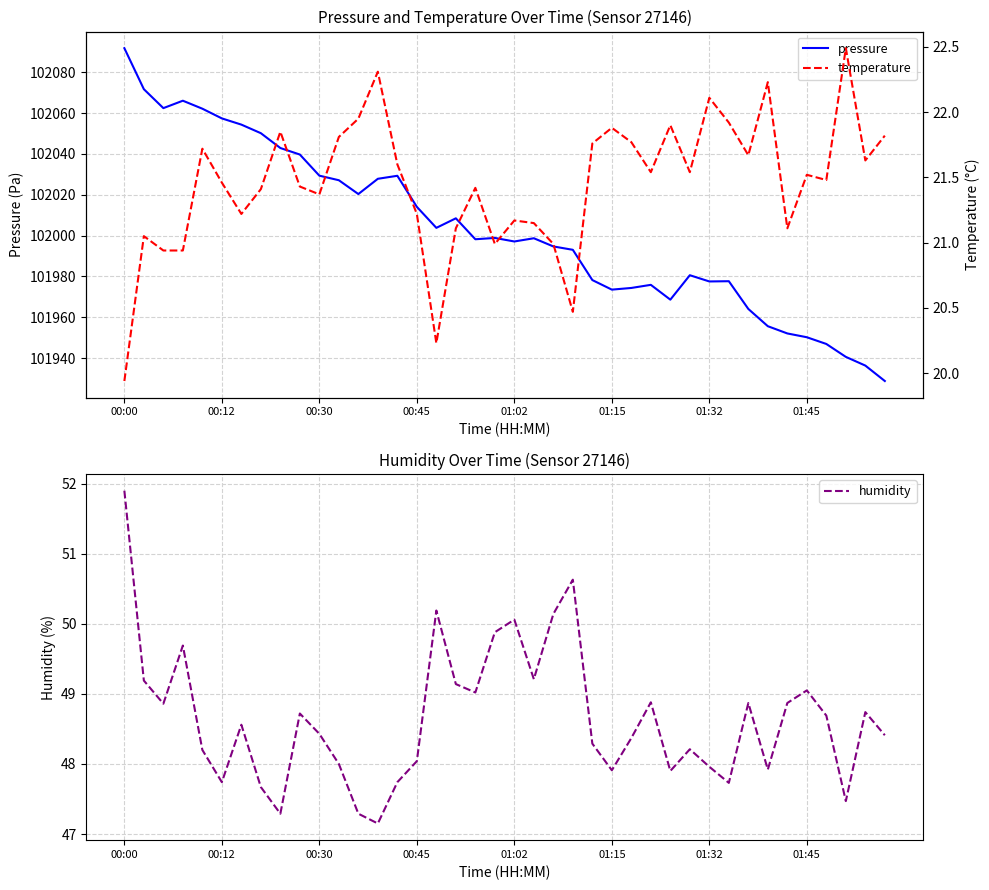

Is this an area chart (filled region under the line)?

No